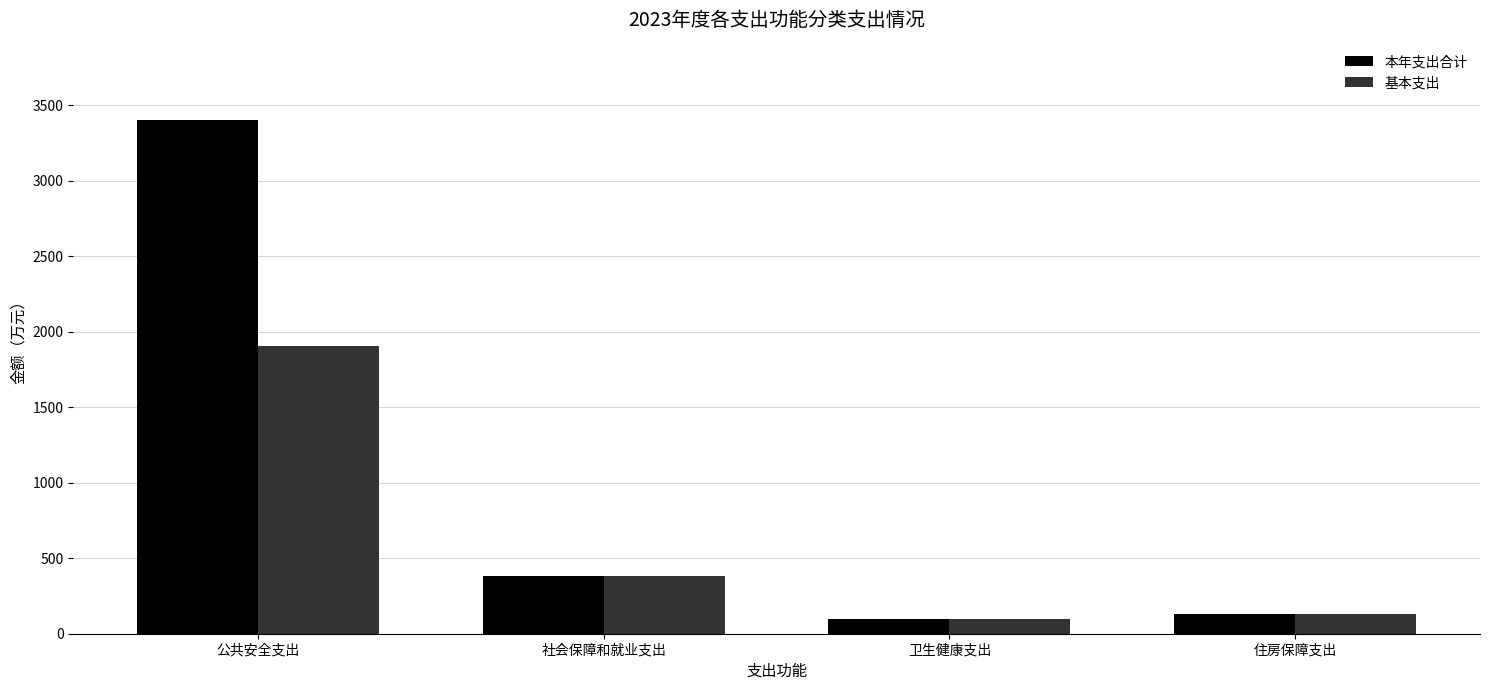

What are all the series names shown in the legend?

本年支出合计, 基本支出